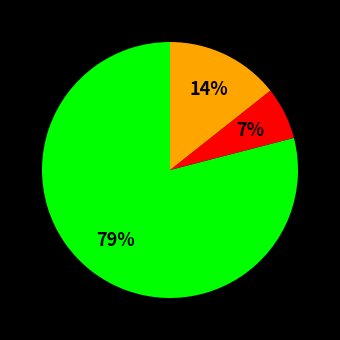

Is there any slice that represents more than half of the pie?

Yes